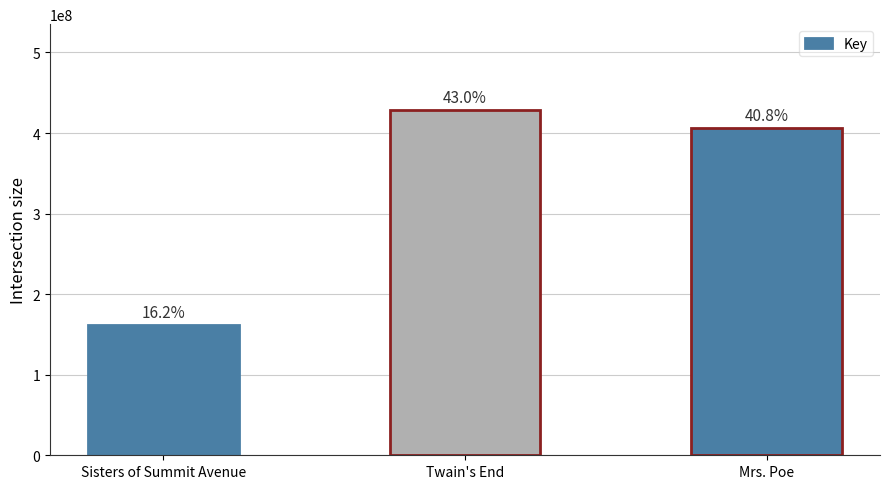

The value at Sisters of Summit Avenue is 284377161. True or false?

False